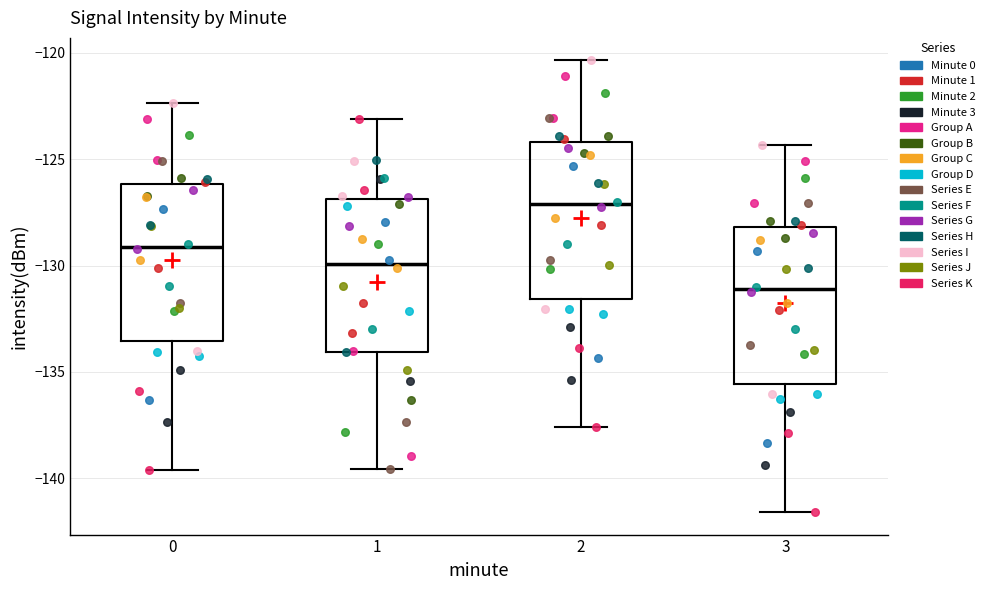

Reading left to right, transcribe this box plot: for each box, give where its median line is, the range the box spans, and where its two whiskers end, as read against the y-axis. The values are not printed on the chart, so give them approximately, as read against the axis.

0: median -129.0, box -133.5 to -126.0, whiskers -139.5 to -122.5
1: median -130.0, box -134.0 to -127.0, whiskers -139.5 to -123.0
2: median -127.0, box -131.5 to -124.0, whiskers -137.5 to -120.5
3: median -131.0, box -135.5 to -128.0, whiskers -141.5 to -124.5